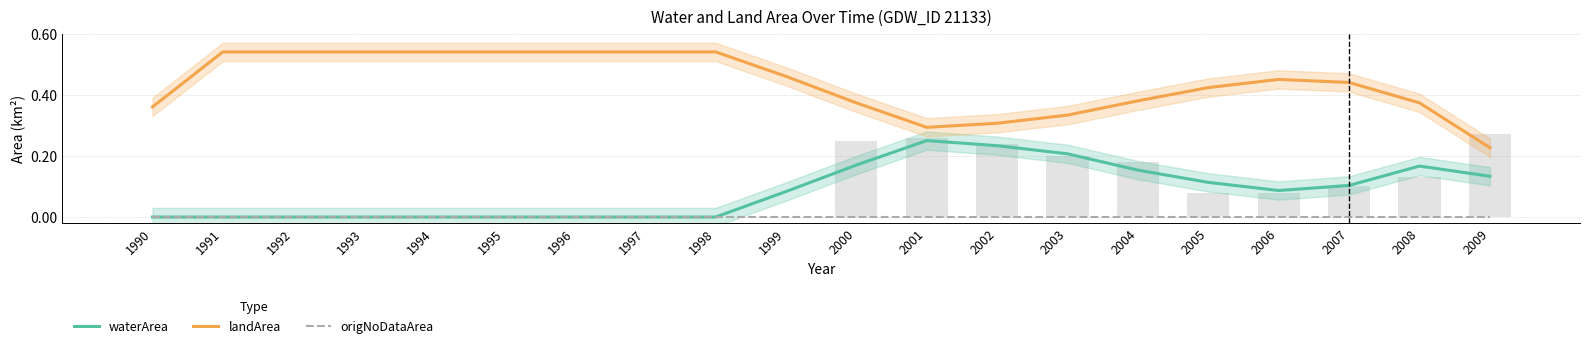

At 2001, list the series in order from largest to smallest.

landArea, waterArea, origNoDataArea